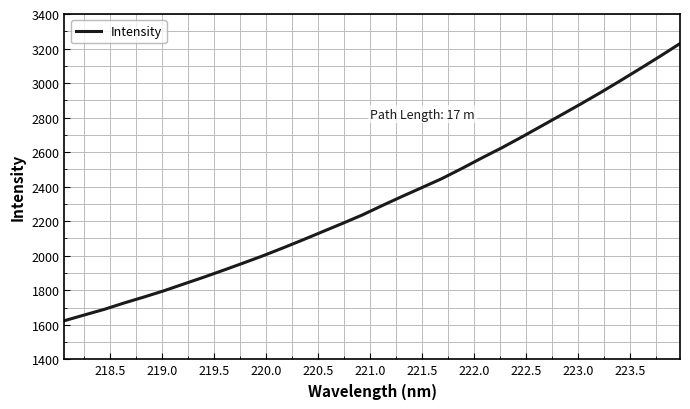

What is the maximum value shown in the chart?

3228.9